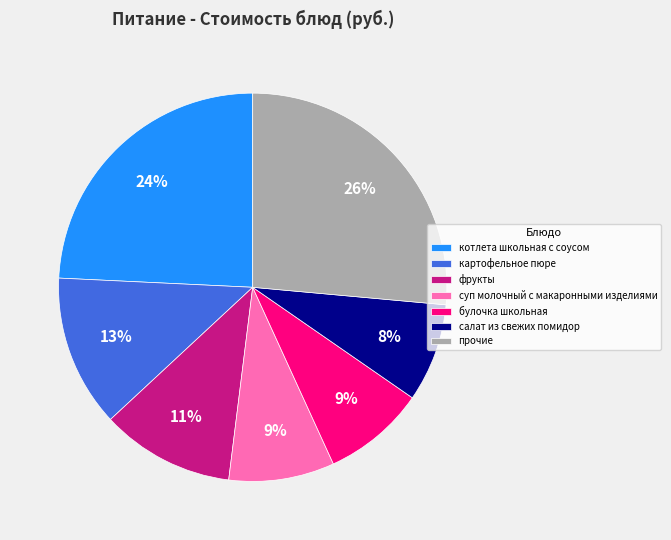

Is there any slice that represents more than half of the pie?

No